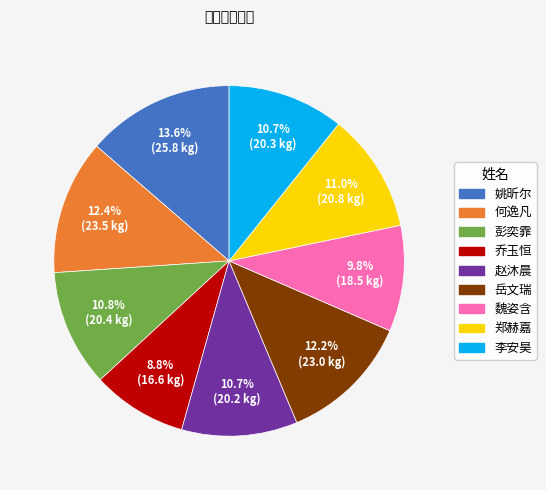

To the nearest percent, what portion does 魏姿含 represent?

10%